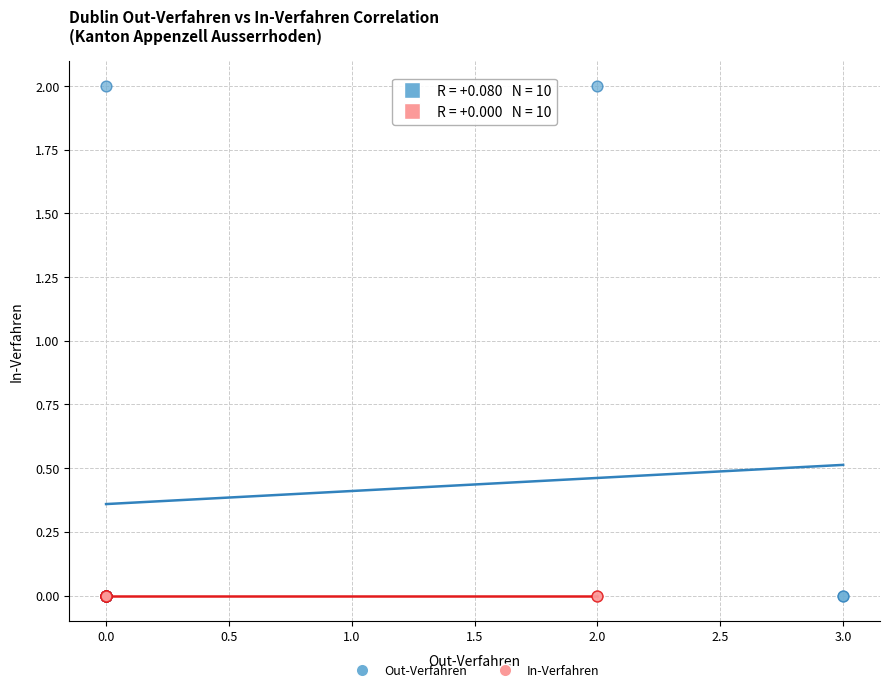

What are all the series names shown in the legend?

Out-Verfahren, In-Verfahren